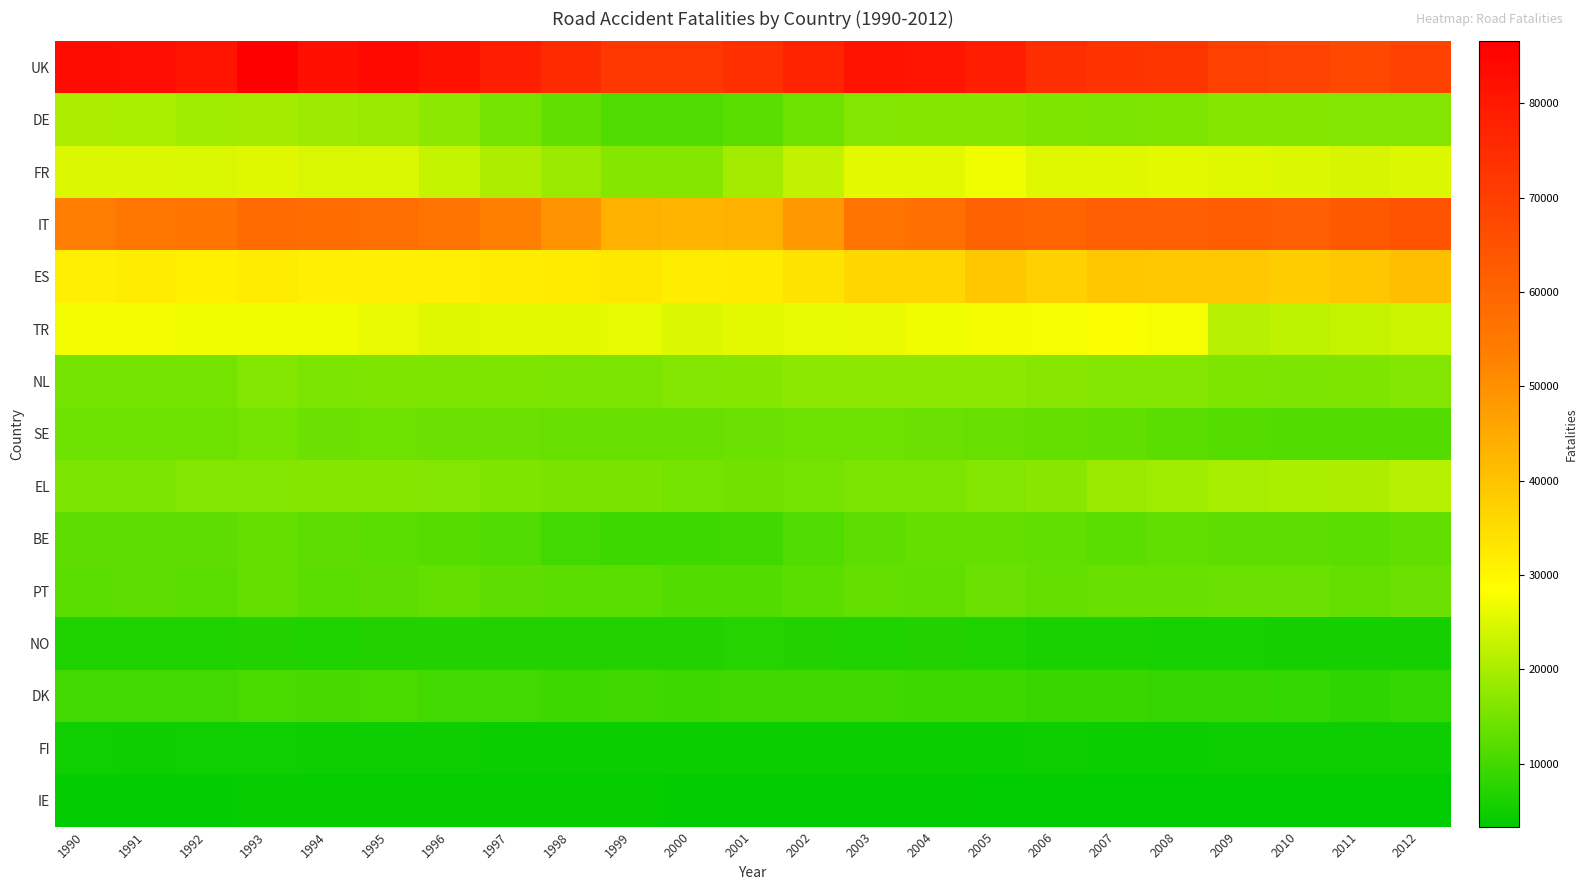

How many data points does each series have?

23